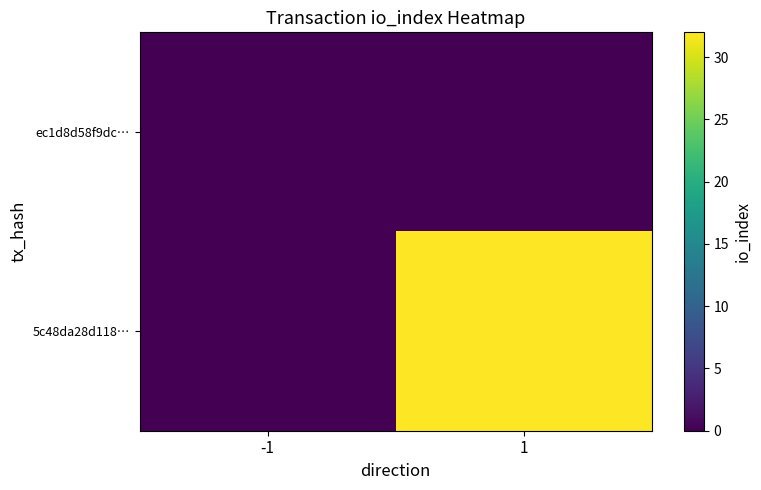

Reading right to left, what are all the values shown in this chart?

ec1d8d58f9dc…: 1=0	-1=0
5c48da28d118…: 1=32	-1=0